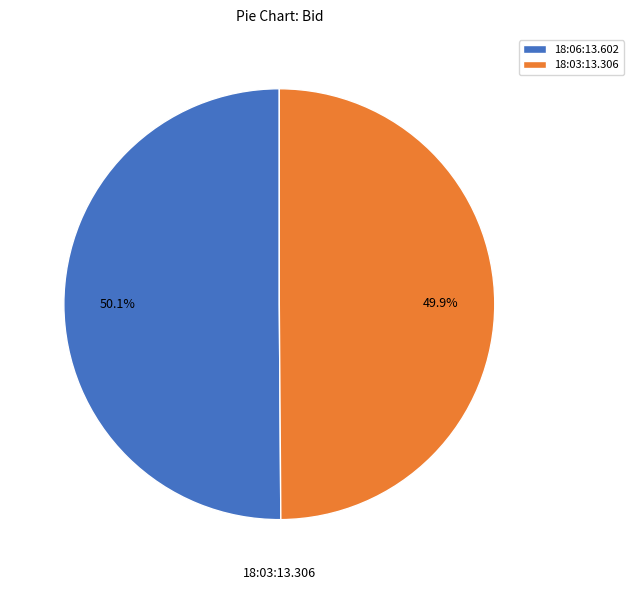

How many segments does this pie chart have?

2